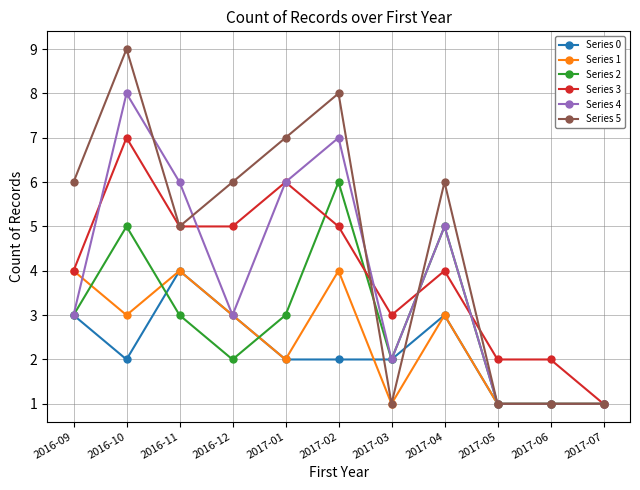

Which series has the largest range (max minus min)?

Series 5